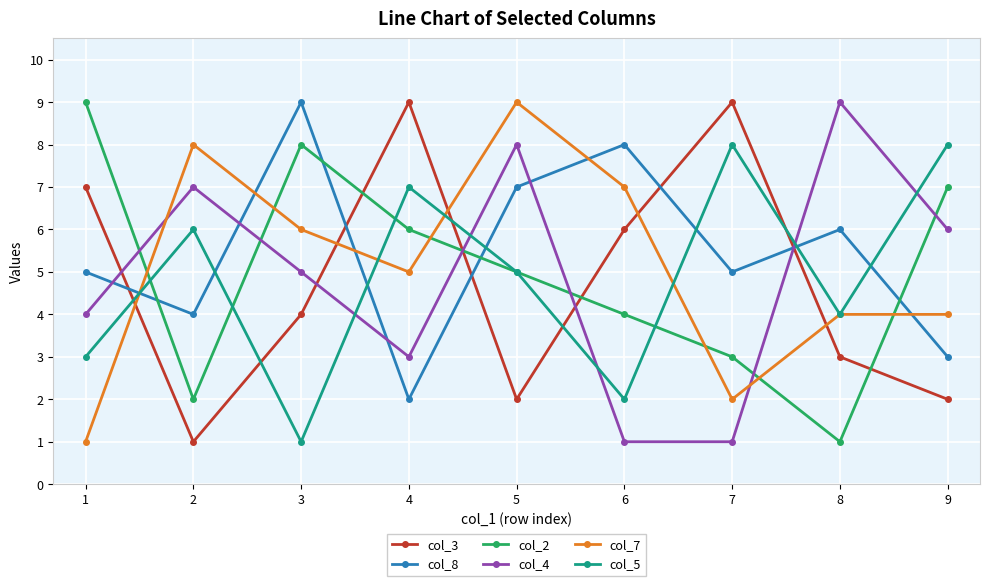

Which series changed the most between 6 and 8?

col_4